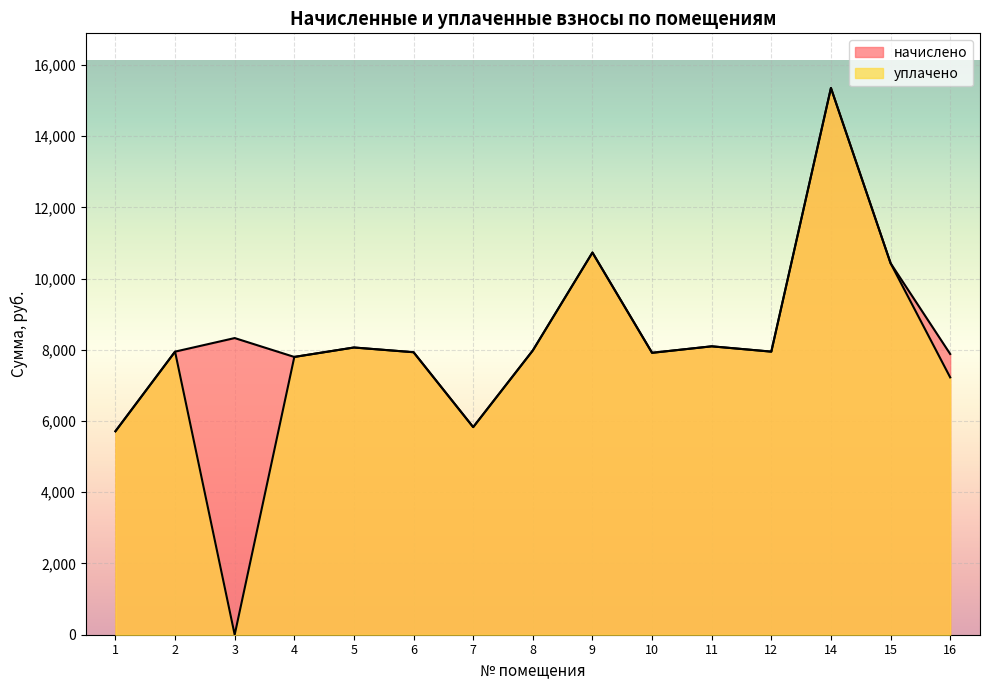

Between 7 and 3, which is larger?

3